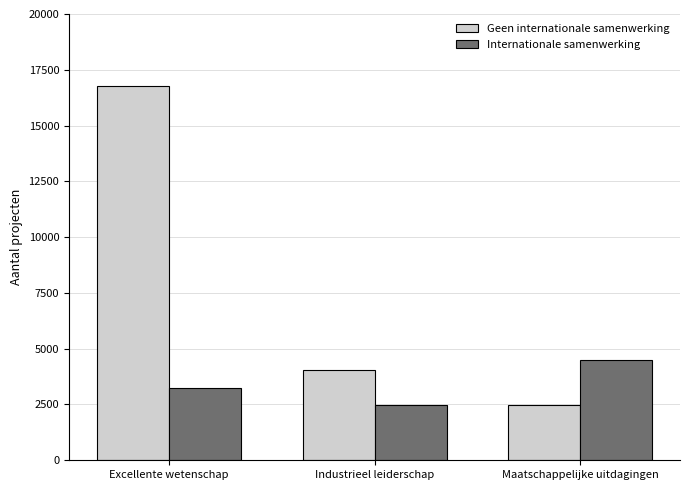

At which category is the sum across all series the highest?

Excellente wetenschap